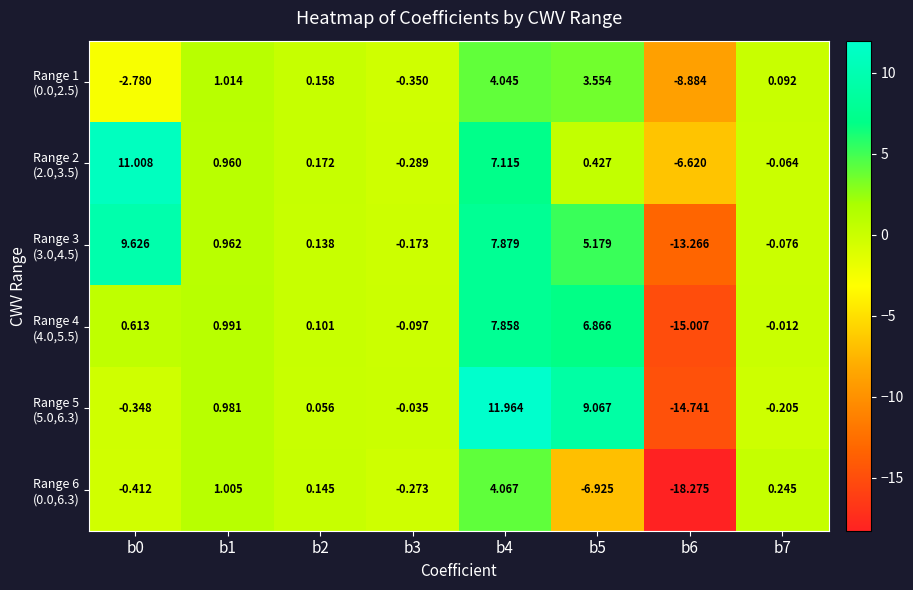

How many data points does each series have?

8